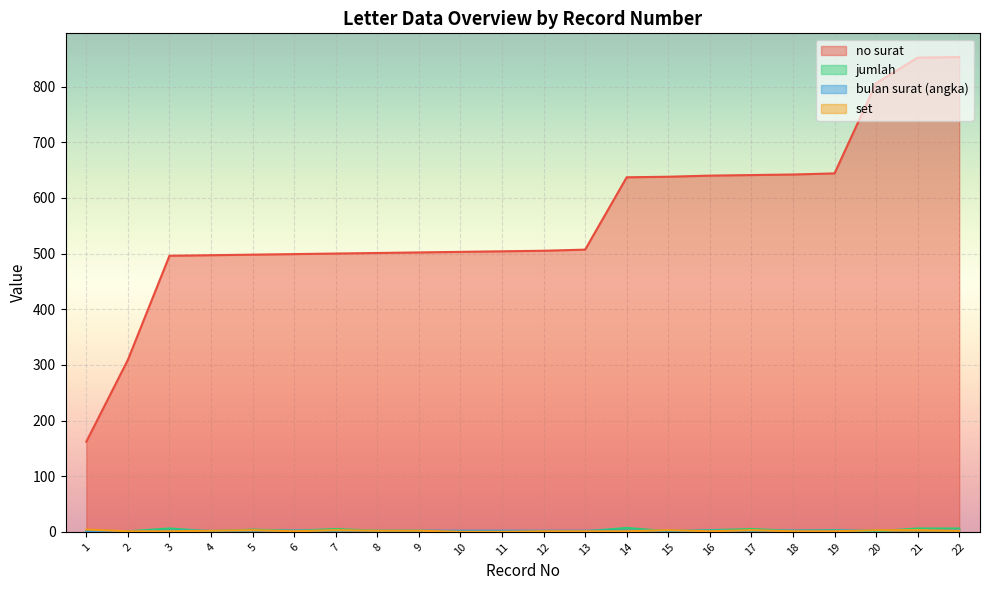

How many lines are shown in the chart?

4